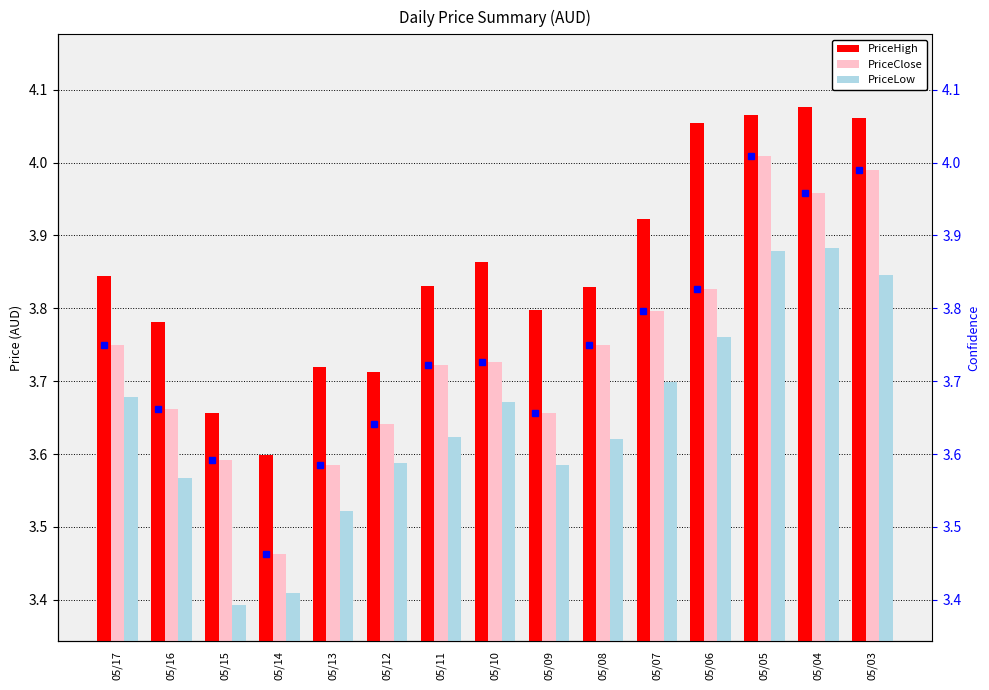

The PriceLow series shows 3.9 at 05/04. True or false?

True